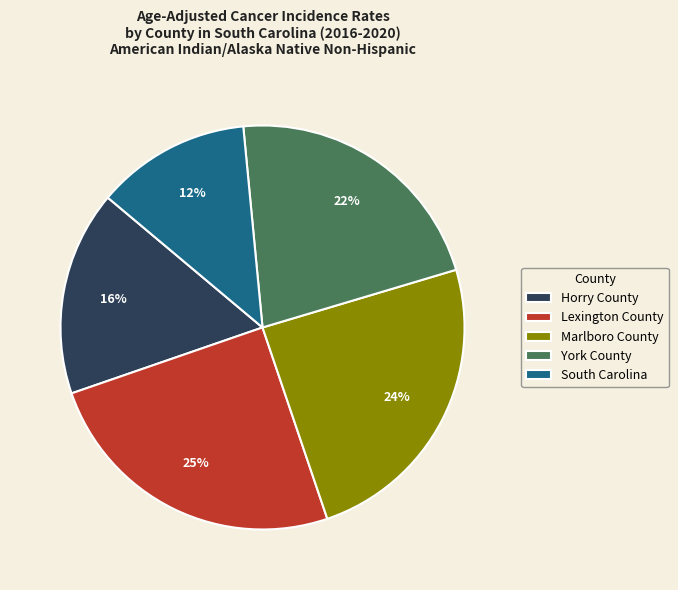

What percentage is the South Carolina slice, to the nearest percent?

12%